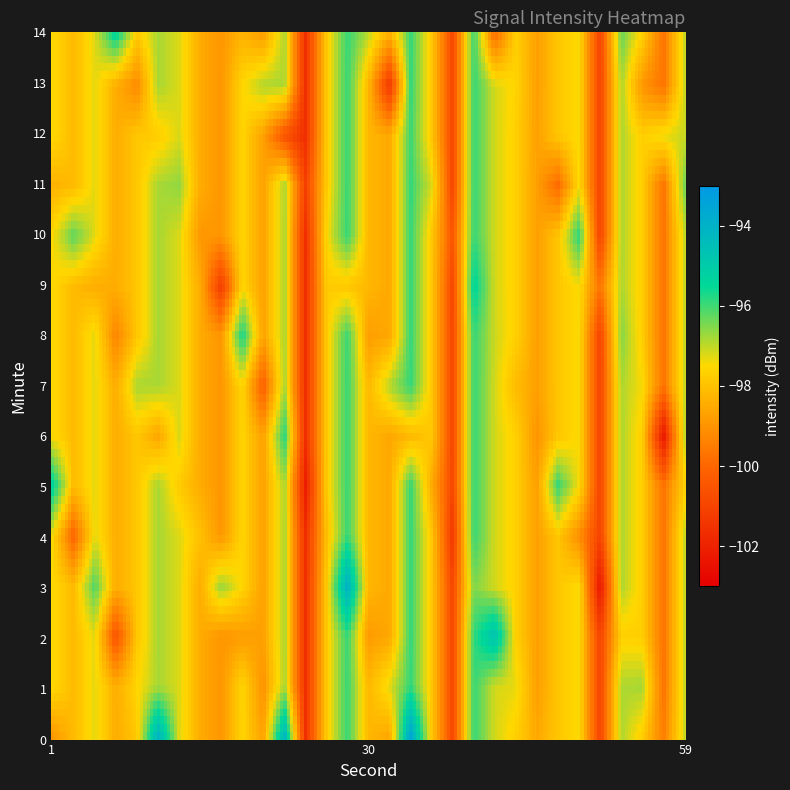

Count the number of data series in this chart.

15